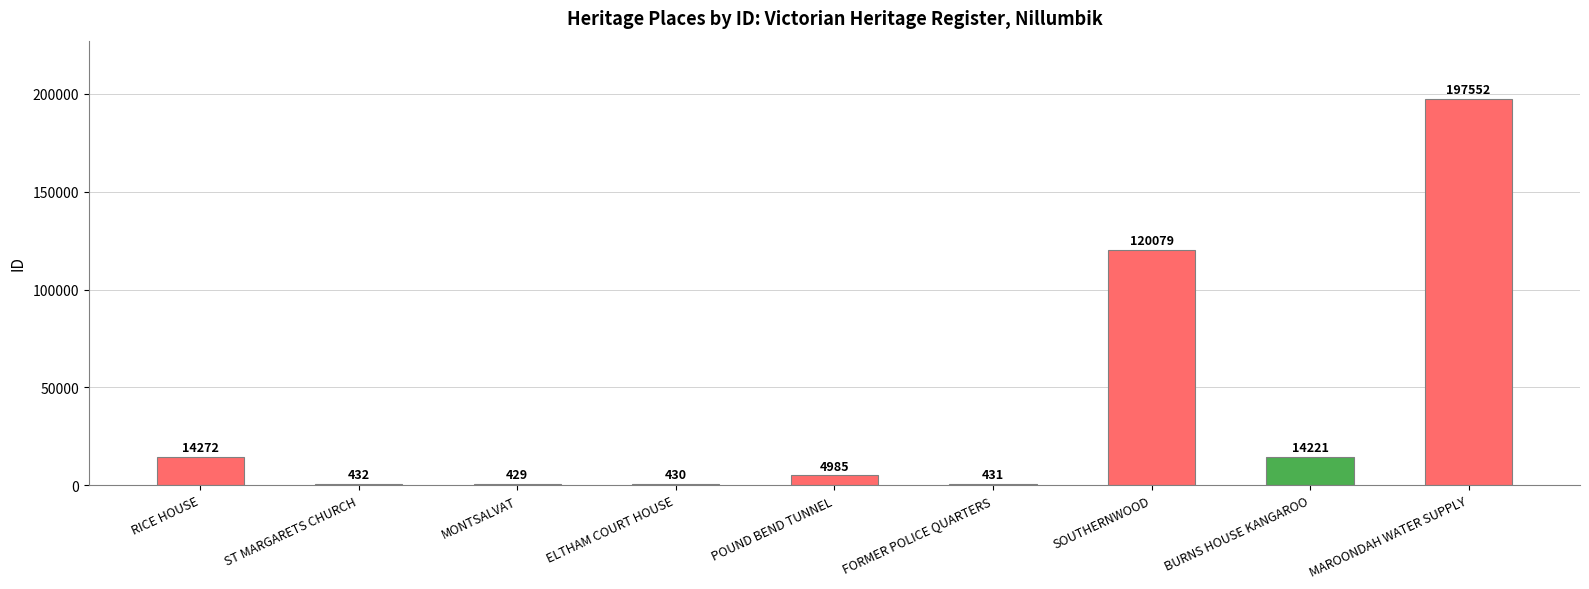

Is it true that the value at RICE HOUSE is 14272?

True